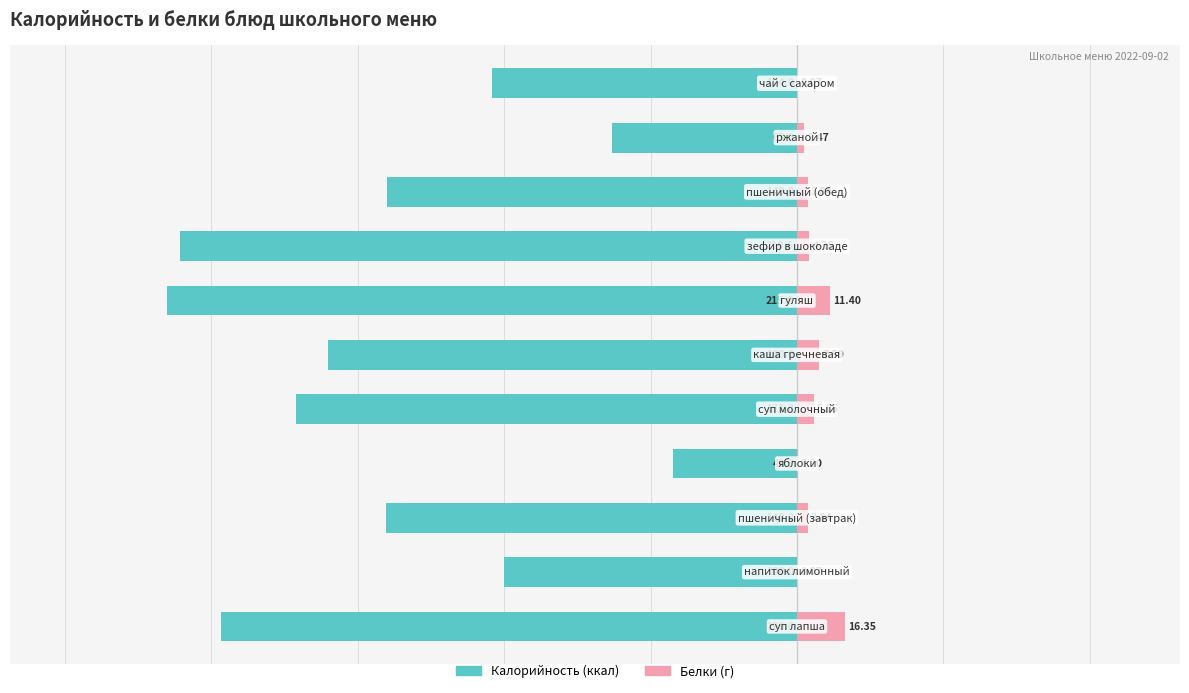

How many groups of bars are there?

11